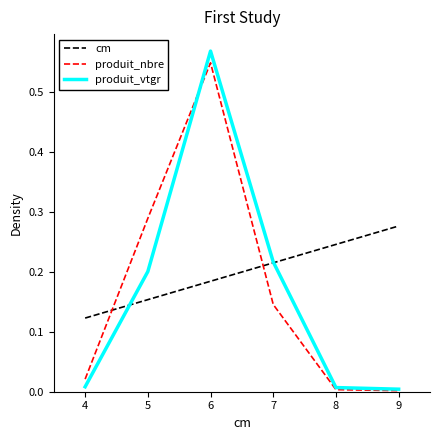

At which category does the chart reach its peak across all series?

6